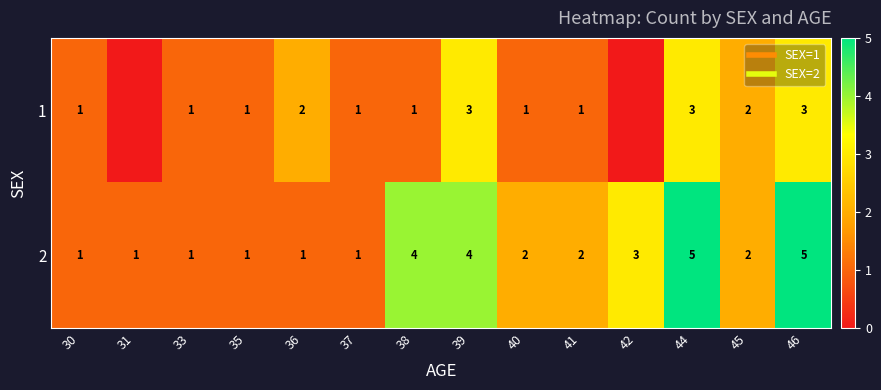

How many values in the 2 series are below 2?

6